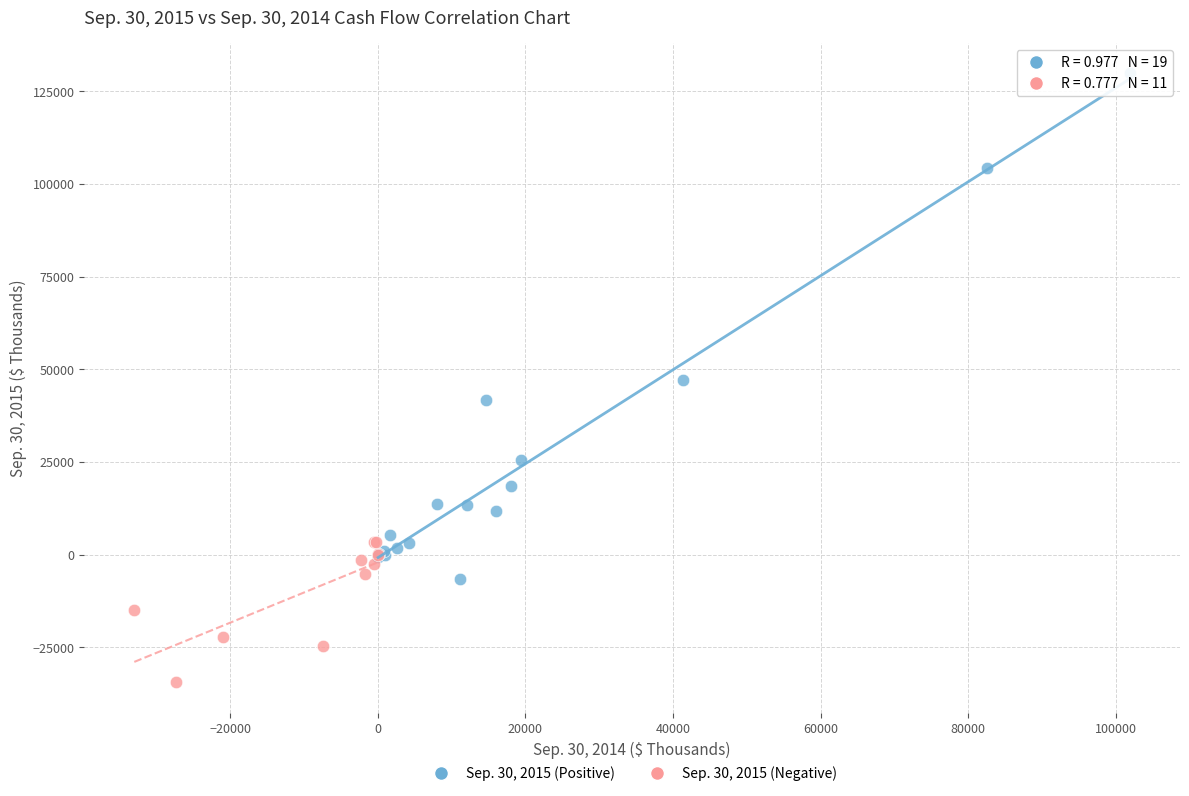

Which series has the largest Y range (max minus min)?

Sep. 30, 2015 (Positive)